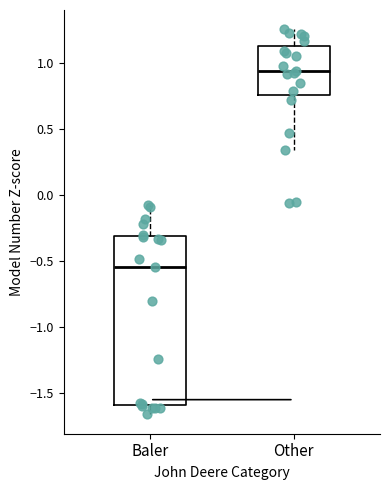

Reading left to right, transcribe this box plot: for each box, give where its median line is, the range the box spans, and where its two whiskers end, as read against the y-axis. The values are not printed on the chart, so give them approximately, as read against the axis.

Baler: median -0.55, box -1.60 to -0.30, whiskers -1.65 to -0.05
Other: median 0.95, box 0.75 to 1.15, whiskers 0.35 to 1.25